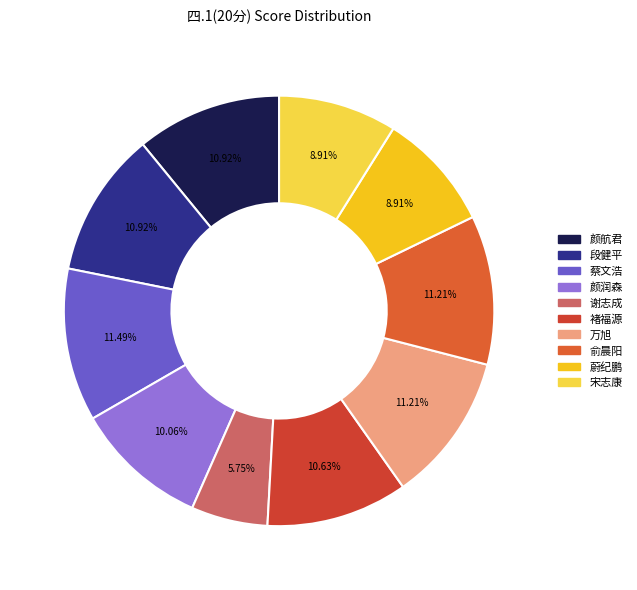

What percentage is the 谢志成 slice, to the nearest percent?

6%